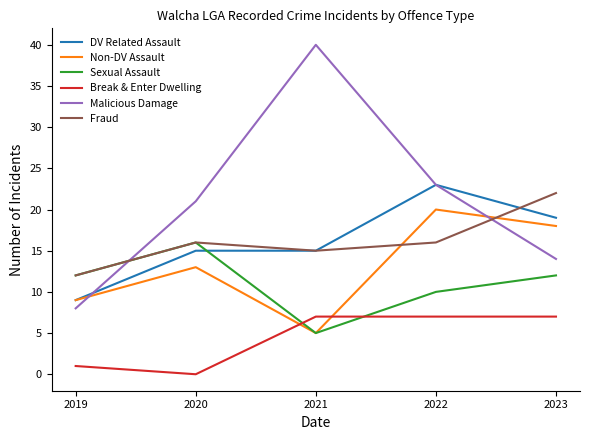

Where is Sexual Assault nearest to the value 10?

2022